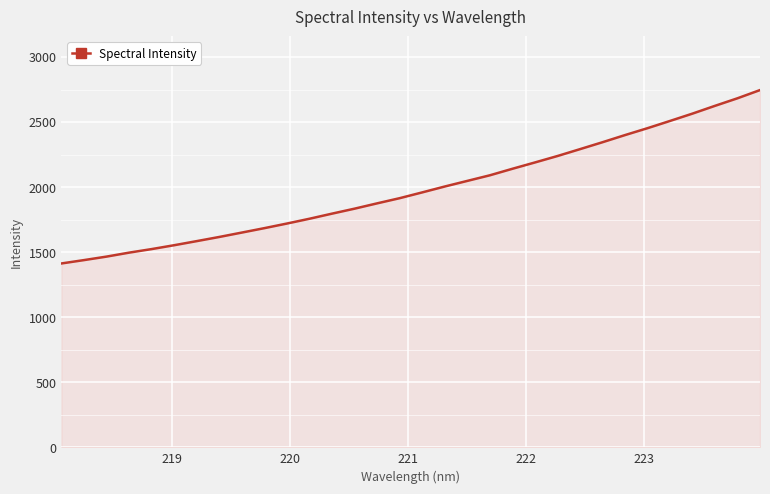

Count the number of values greater than 1959.

16